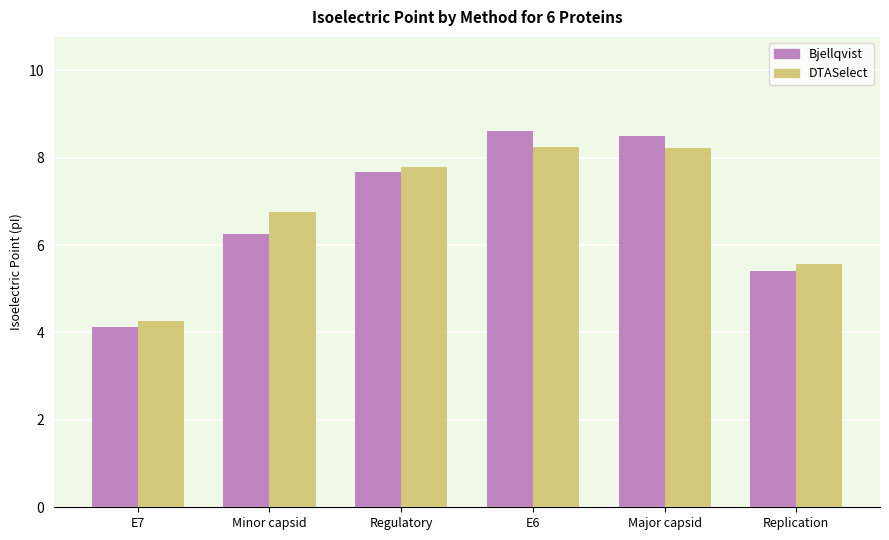

What is the maximum value for Bjellqvist?

8.6